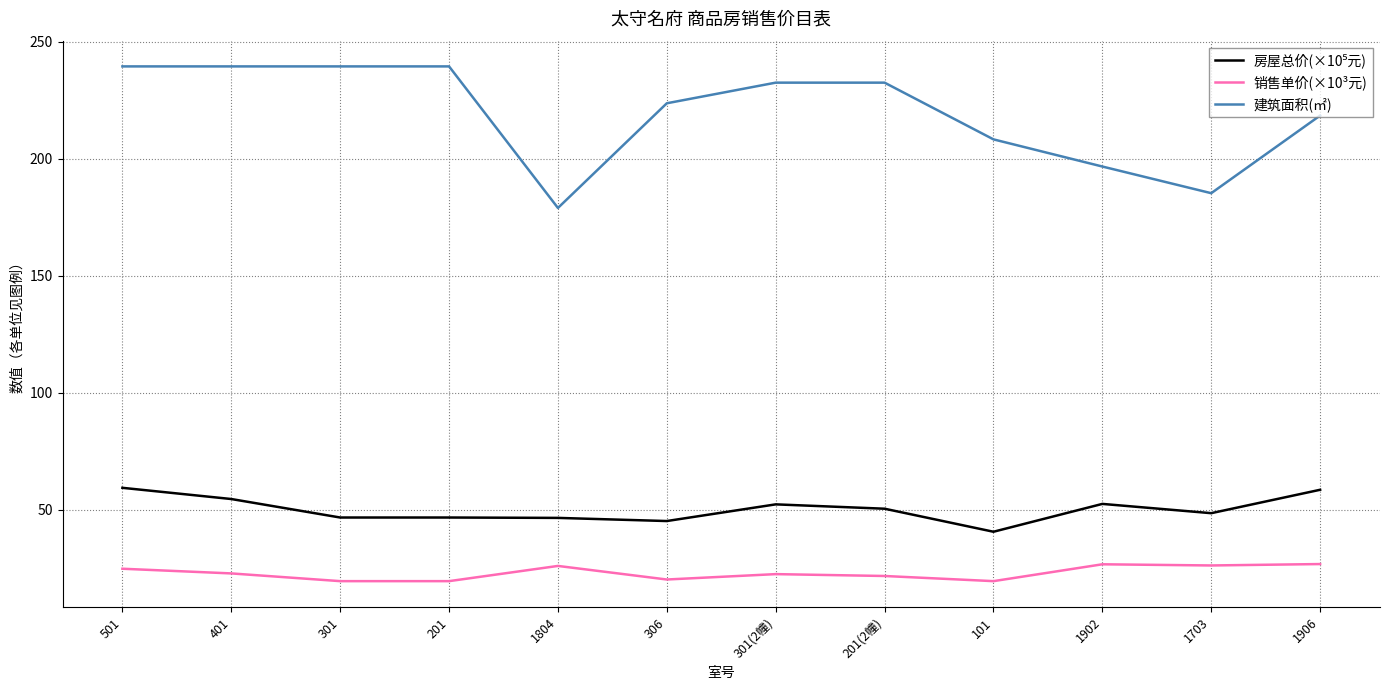

At how many categories does at least one series exceed 74?

12